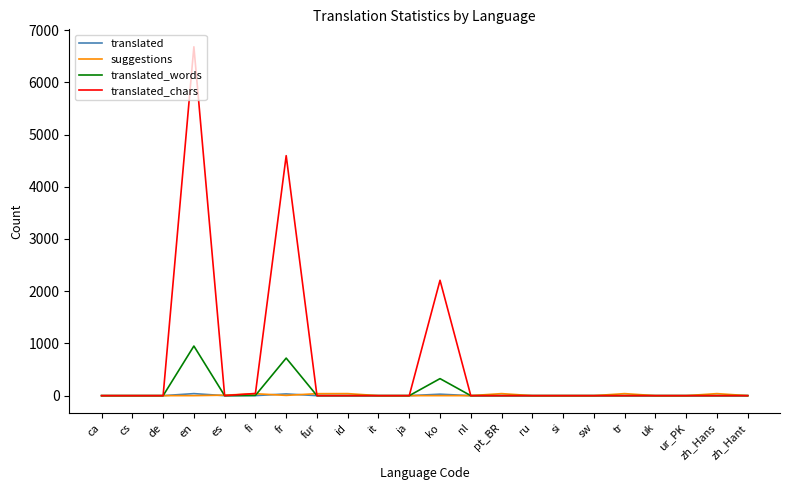

Where is translated_words nearest to the value 475?

ko